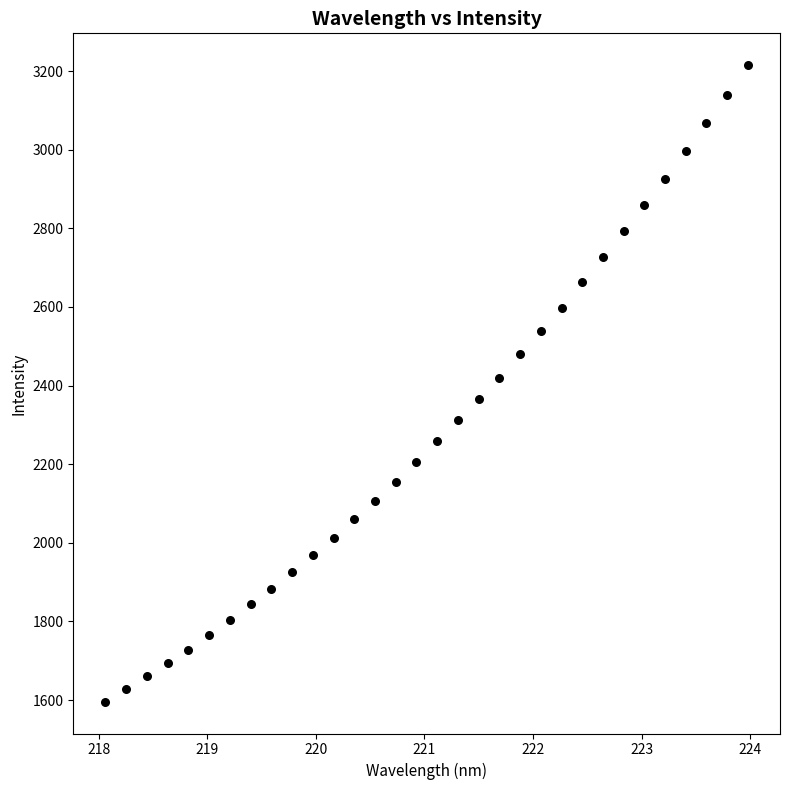

What is the range of Y values (max minus min)?

1619.1